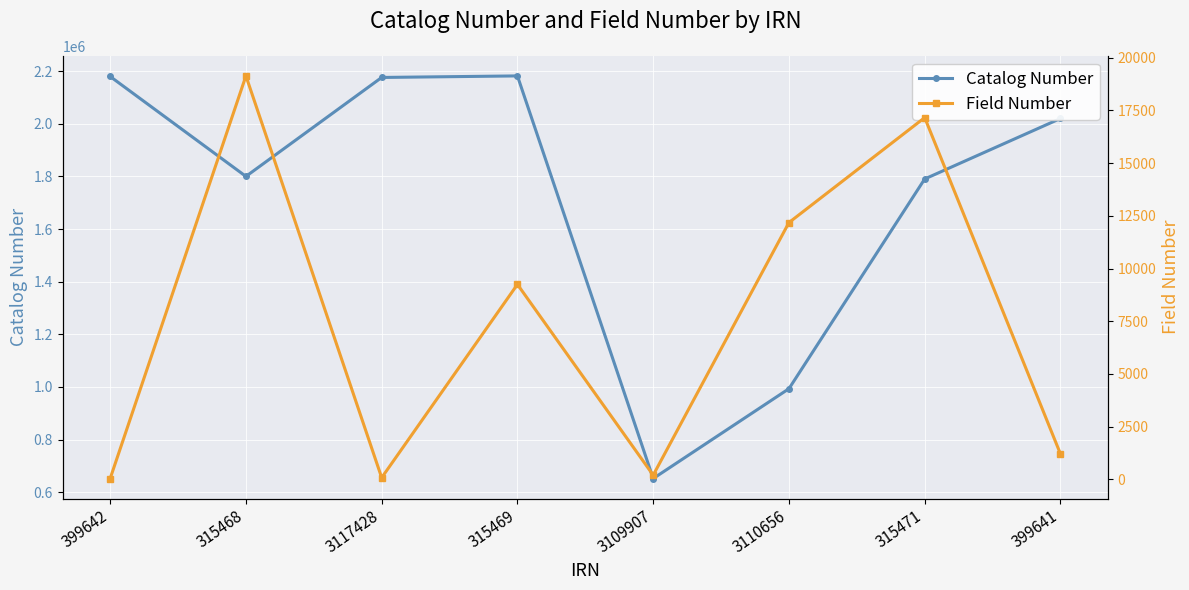

At which category is the sum across all series the highest?

315469